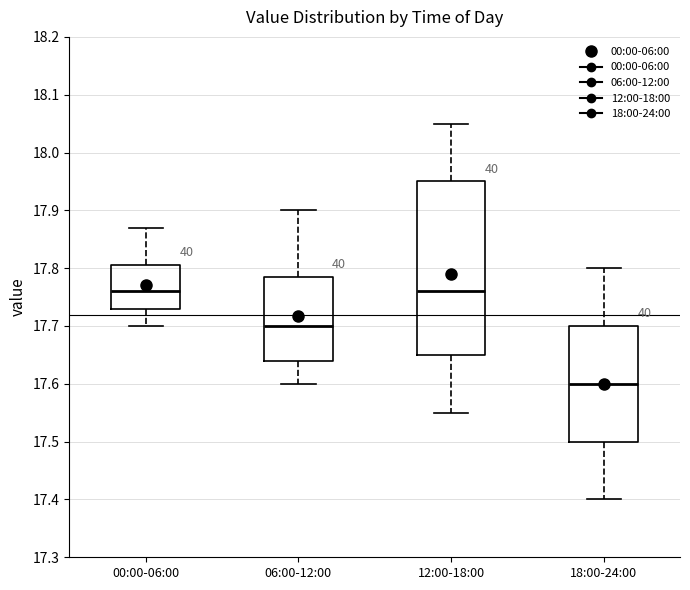

Reading left to right, transcribe this box plot: for each box, give where its median line is, the range the box spans, and where its two whiskers end, as read against the y-axis. The values are not printed on the chart, so give them approximately, as read against the axis.

00:00-06:00: median 17.76, box 17.73 to 17.81, whiskers 17.70 to 17.87
06:00-12:00: median 17.70, box 17.64 to 17.79, whiskers 17.60 to 17.90
12:00-18:00: median 17.76, box 17.65 to 17.95, whiskers 17.55 to 18.05
18:00-24:00: median 17.60, box 17.50 to 17.70, whiskers 17.40 to 17.80